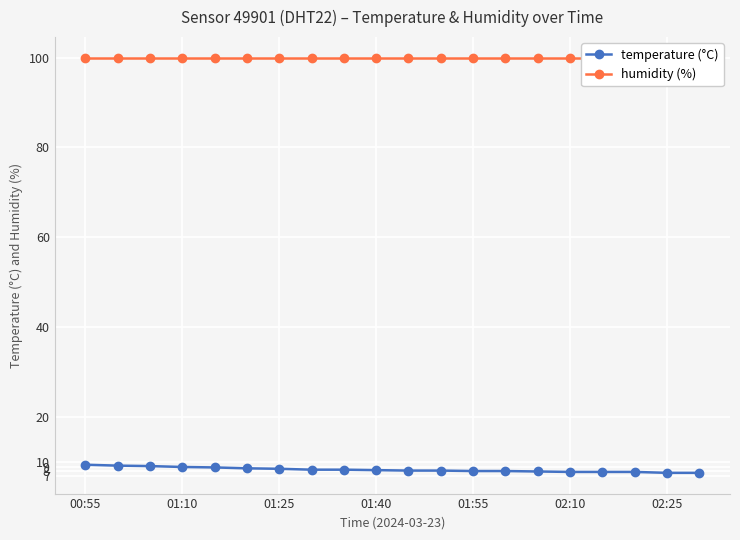

Is it true that temperature (°C) equals 9.0 at 01:10?

True